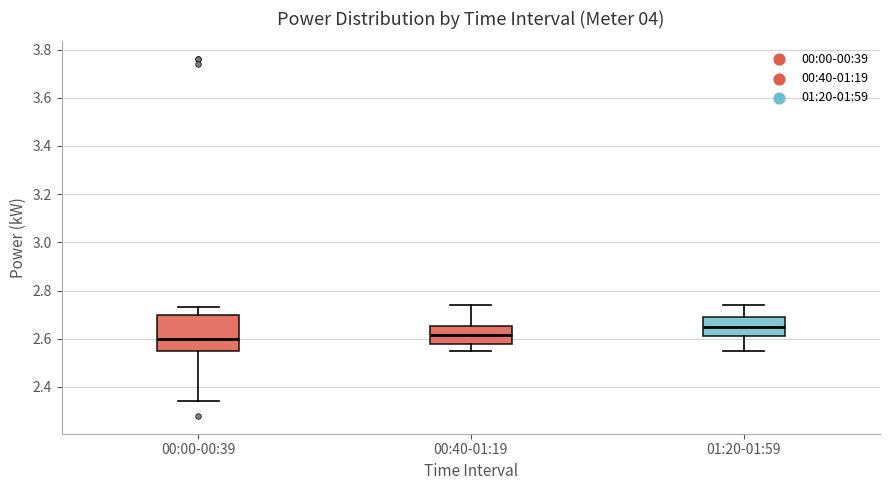

Reading left to right, read every box against the y-axis: the position of its median line, the range the box covers, and the ends of its whiskers. The values are not printed on the chart, so give them approximately, as read against the axis.

00:00-00:39: median 2.60, box 2.56 to 2.70, whiskers 2.34 to 2.74
00:40-01:19: median 2.62, box 2.58 to 2.66, whiskers 2.56 to 2.74
01:20-01:59: median 2.66, box 2.62 to 2.70, whiskers 2.56 to 2.74